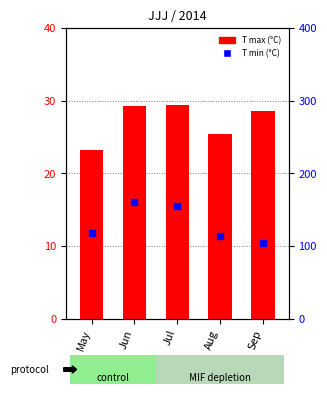

Which series reaches the minimum Y coordinate?

T min